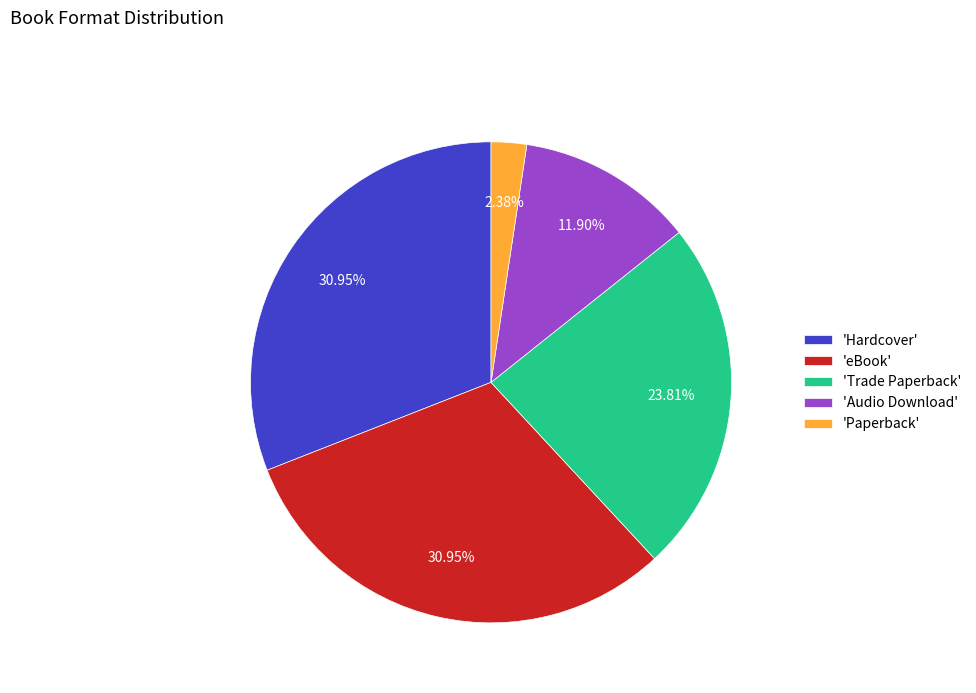

What is the ratio of the value at 'eBook' to the value at 'Paperback'?

13.0